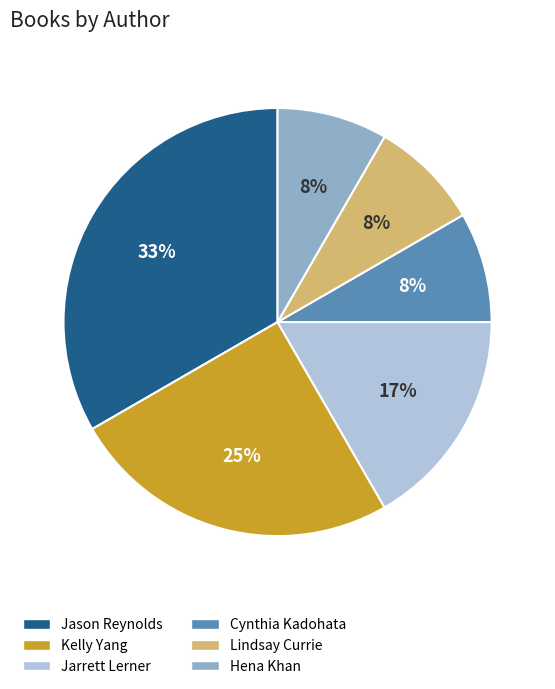

What is the ratio of the value at Hena Khan to the value at Lindsay Currie?

1.0